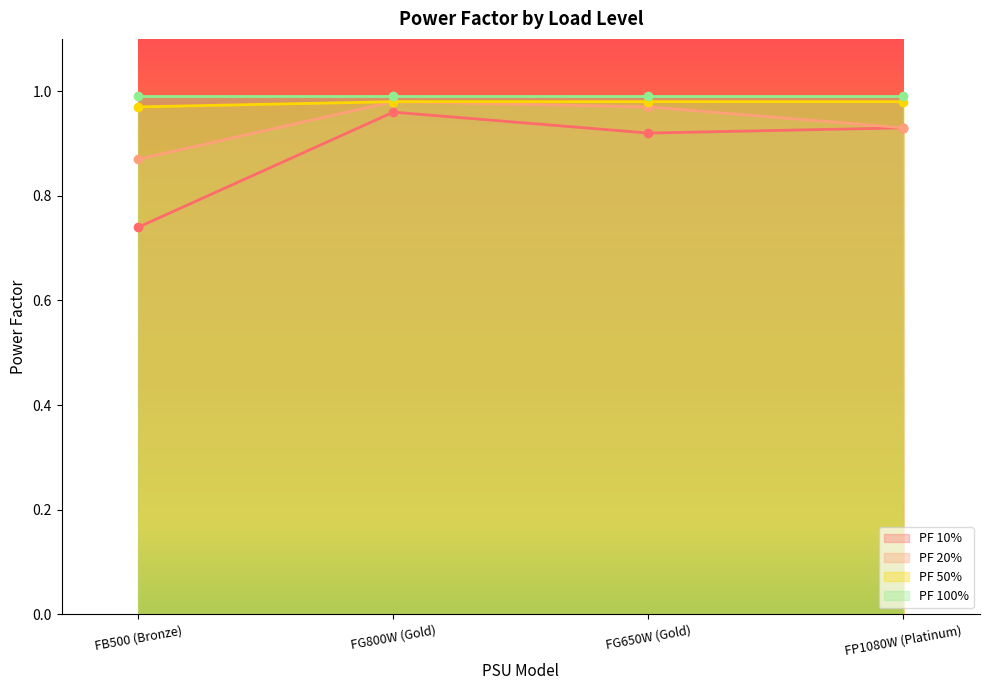

At which label does PF 10% reach its minimum?

FB500 (Bronze)